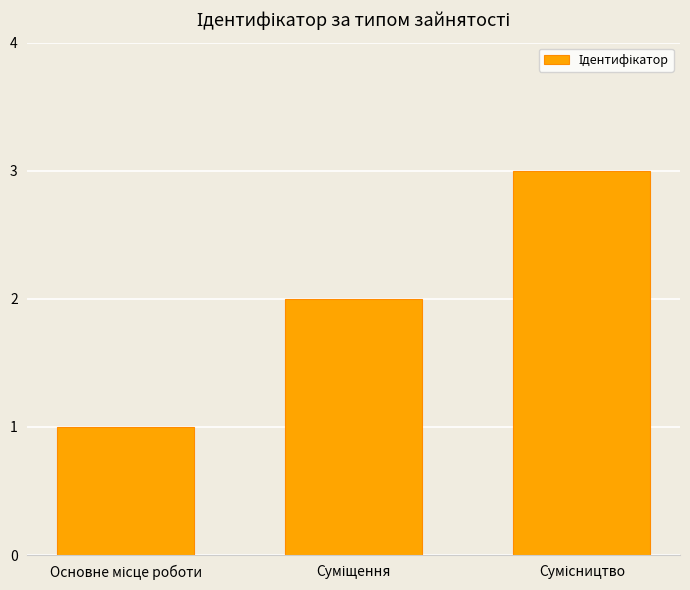

What is the greatest value displayed?

3